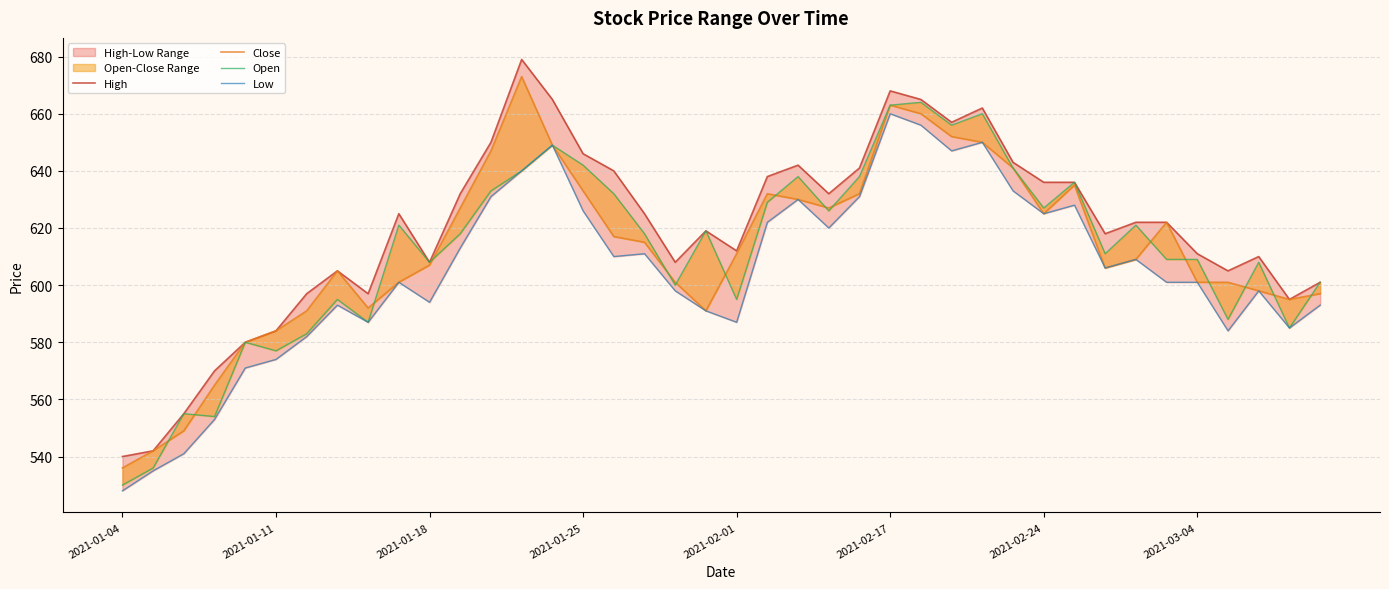

Rank the series at 22 from lowest to highest value.

Close, Low, Open, High